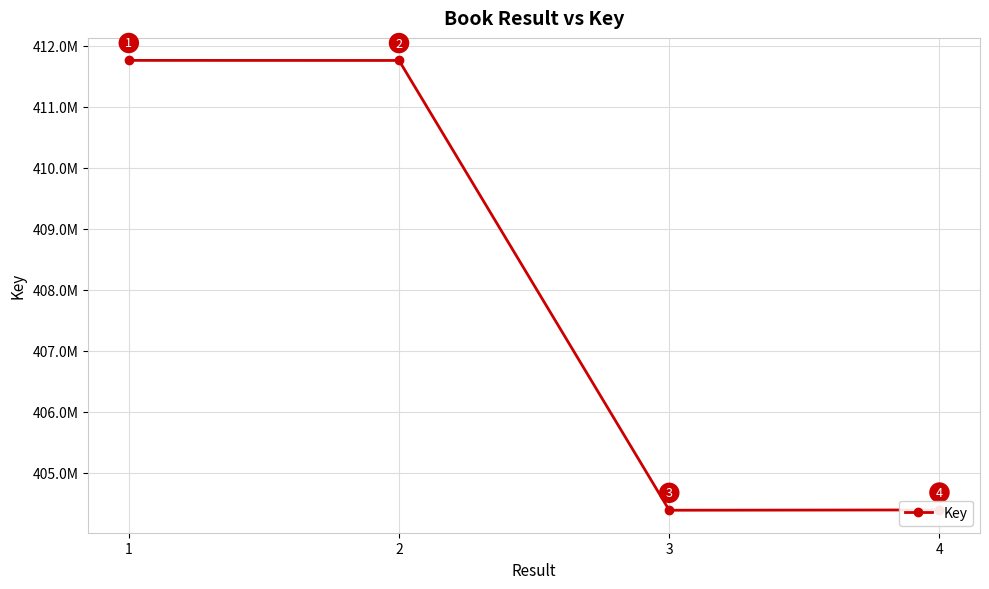

What is the difference between the second highest and second lowest values?

7370131